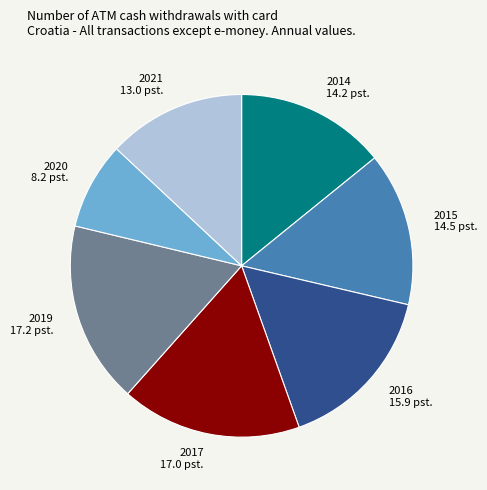

Is it true that 2021 is 13% of the pie?

True